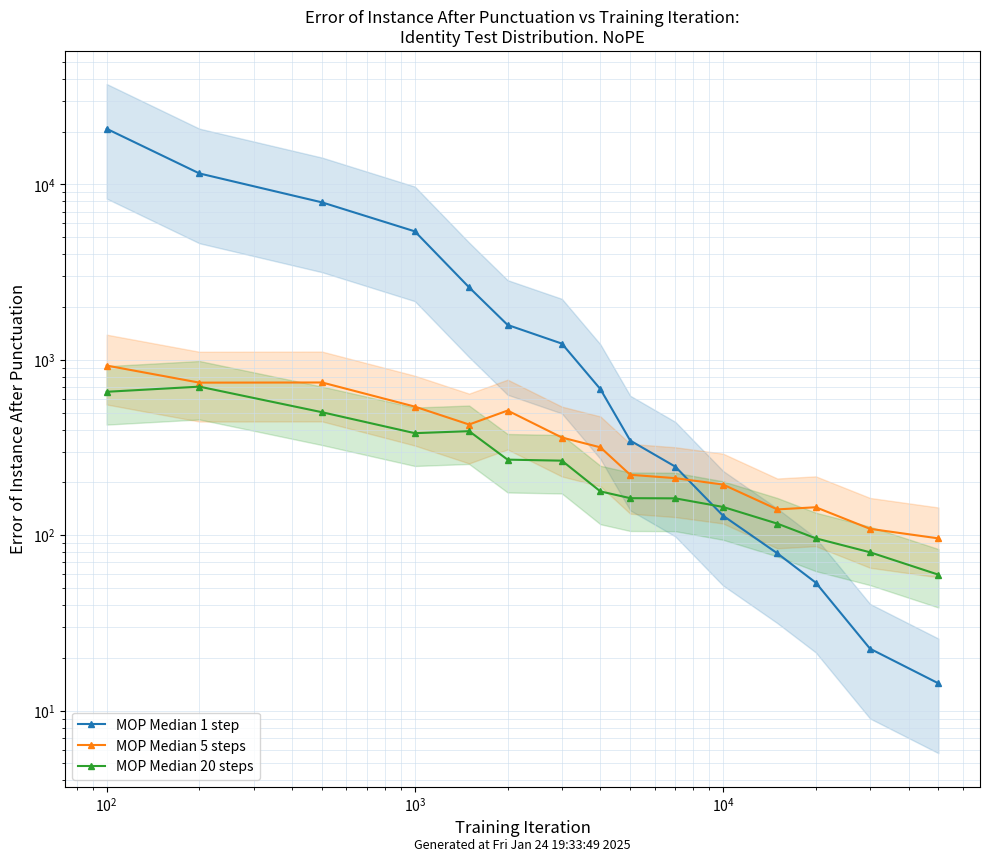

Is it true that MOP Median 20 steps equals 152.2 at 11?

False